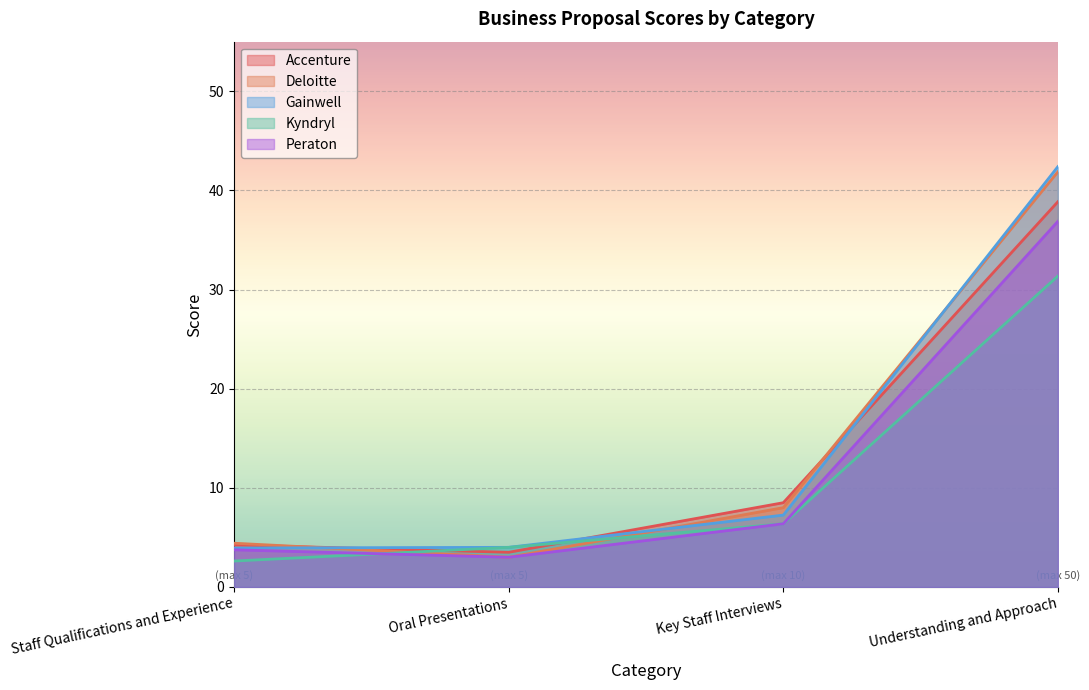

Reading left to right, extract all data points from this chart.

Accenture: 4.2	3.5	8.5	38.9
Deloitte: 4.4	3.0	8.0	41.9
Gainwell: 3.9	4.0	7.3	42.4
Kyndryl: 2.6	4.0	6.4	31.4
Peraton: 3.7	3.0	6.4	36.9